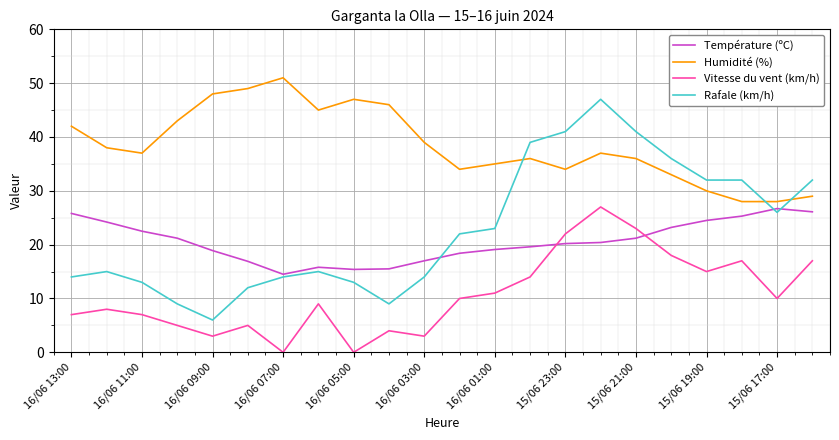

Which series has the widest spread of values?

Rafale (km/h)